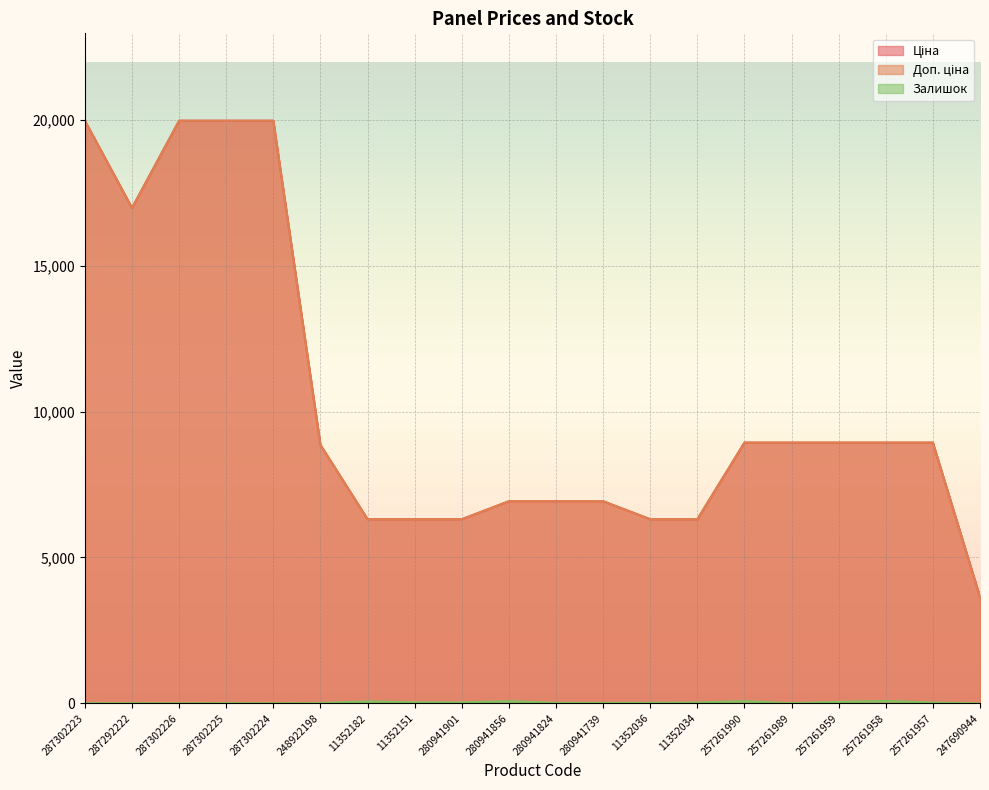

Rank the categories by Залишок value from highest to lowest.

257261958, 257261990, 280941856, 11352182, 257261959, 11352151, 280941901, 11352034, 257261957, 280941824, 11352036, 280941739, 248922198, 287302223, 287302225, 257261989, 287292222, 287302224, 247690944, 287302226